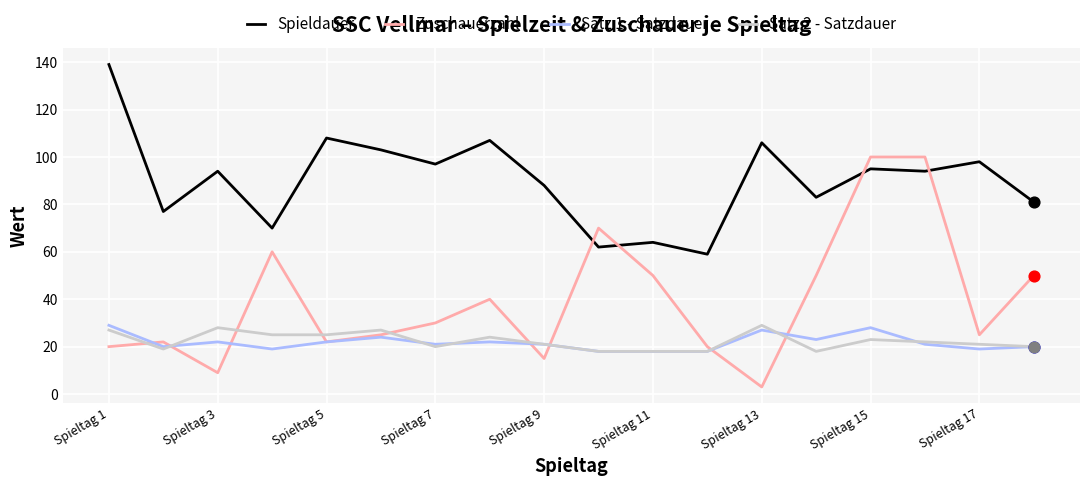

At how many categories does at least one series exceed 76?

14